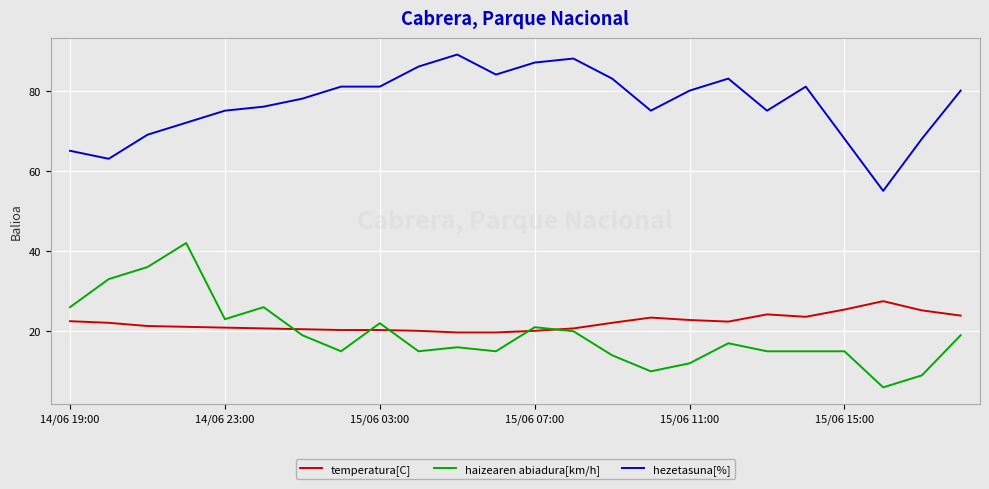

True or false: temperatura[C] and hezetasuna[%] cross at least once.

False